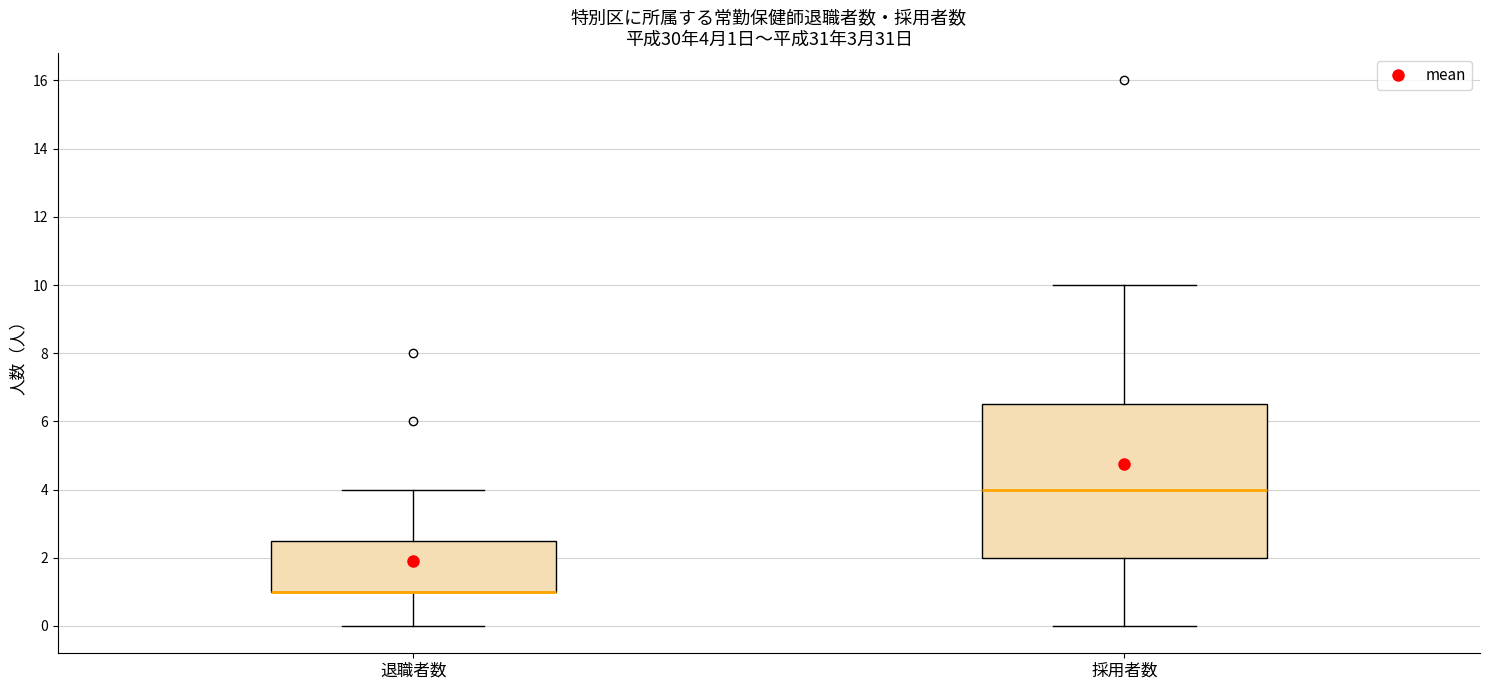

Which box is the tallest, from its lower edge to its upper edge?

採用者数